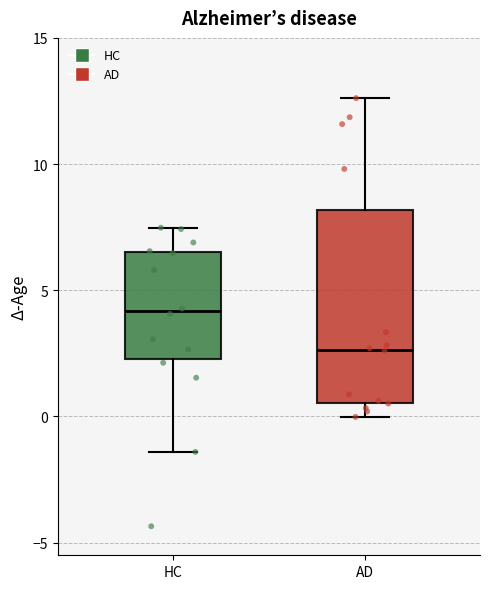

Which box's median line is the highest?

HC